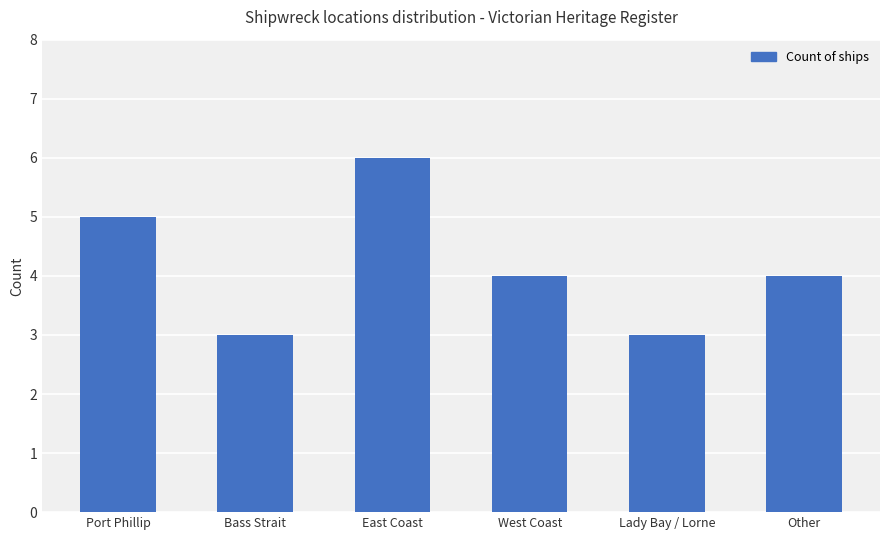

What is the smallest value displayed?

3